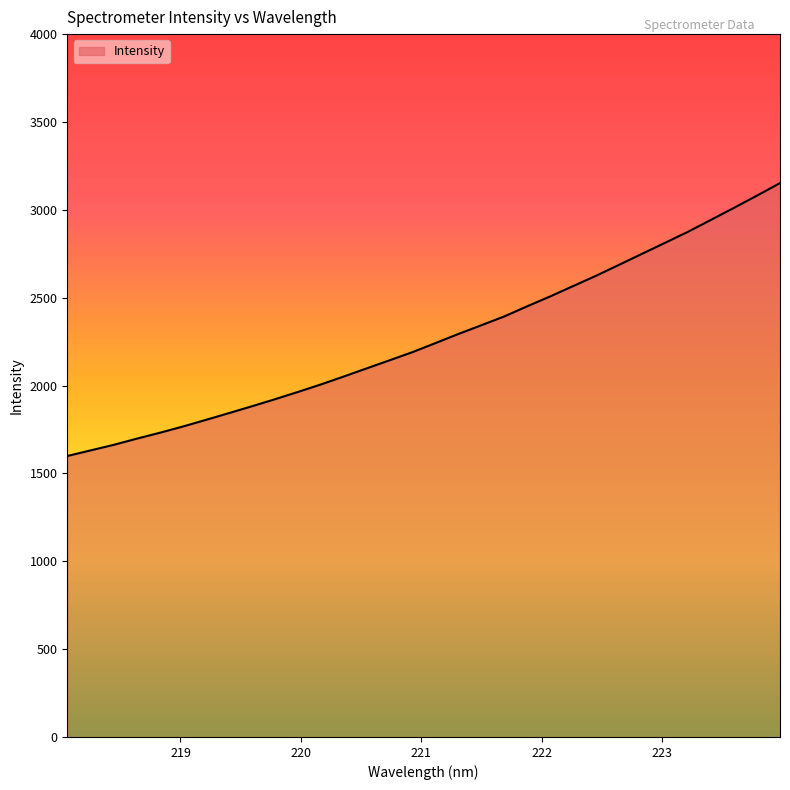

What is the maximum value shown in the chart?

3152.1